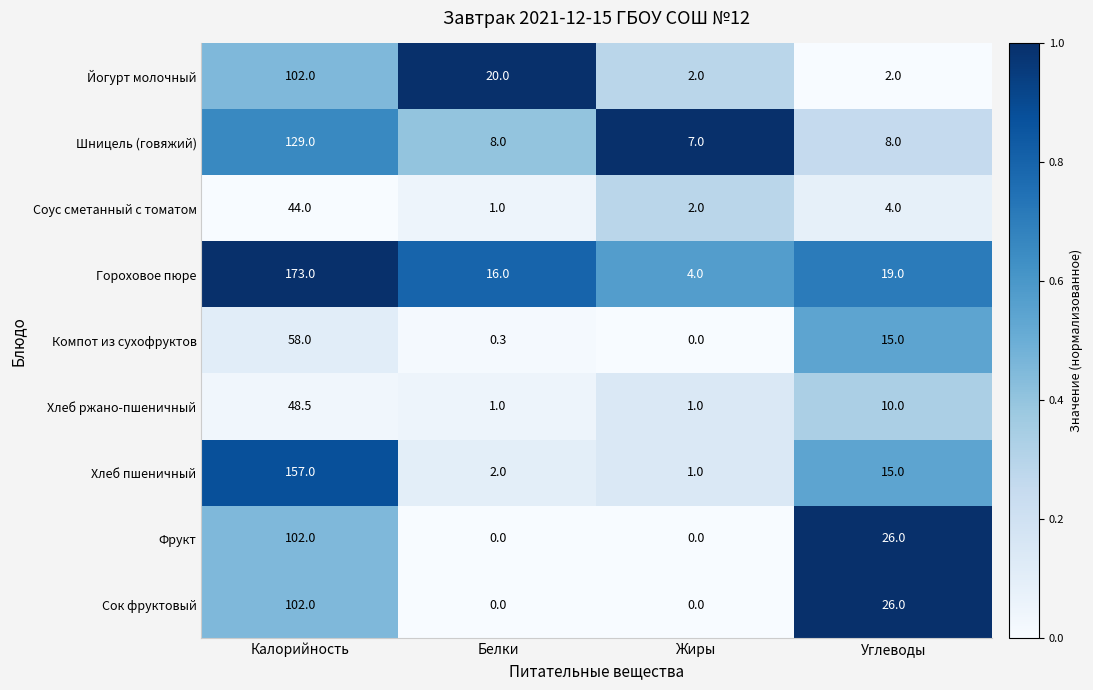

What value does the Шницель (говяжий) series have at Углеводы?

8.0